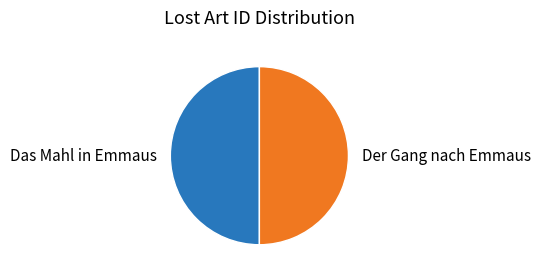

Do Das Mahl in Emmaus and Der Gang nach Emmaus together represent more than half of the pie?

Yes